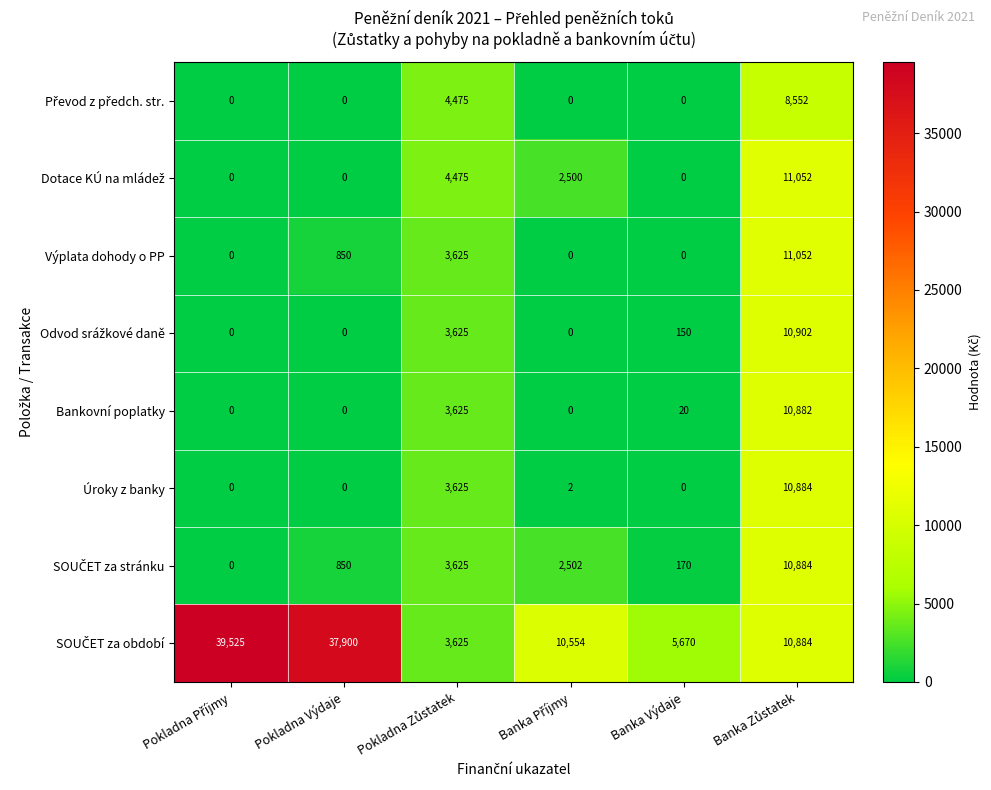

What is the spread (max minus min) of values at Banka Výdaje?

5670